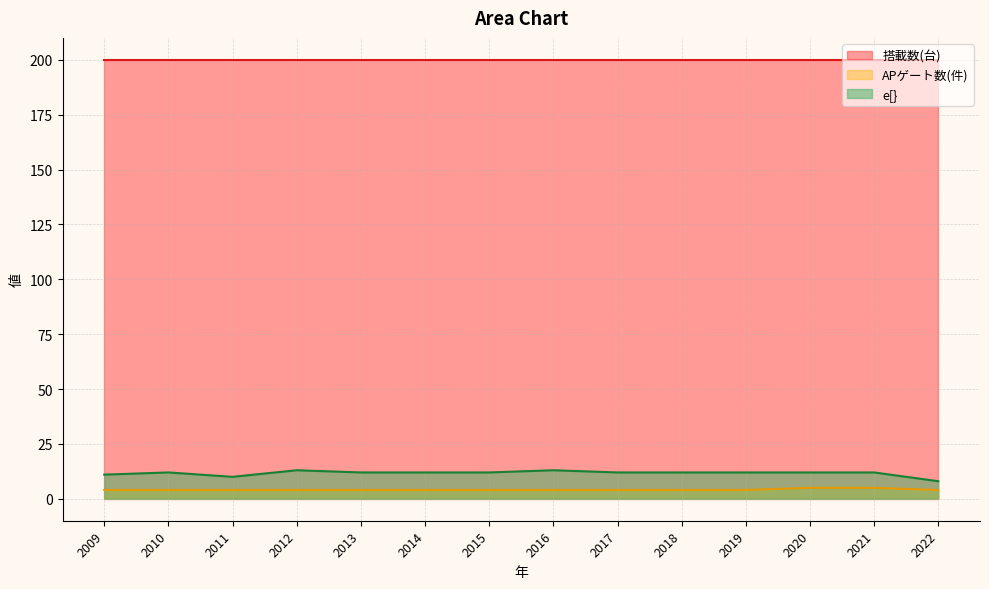

Count the e[} values in the range 12 to 13.

11